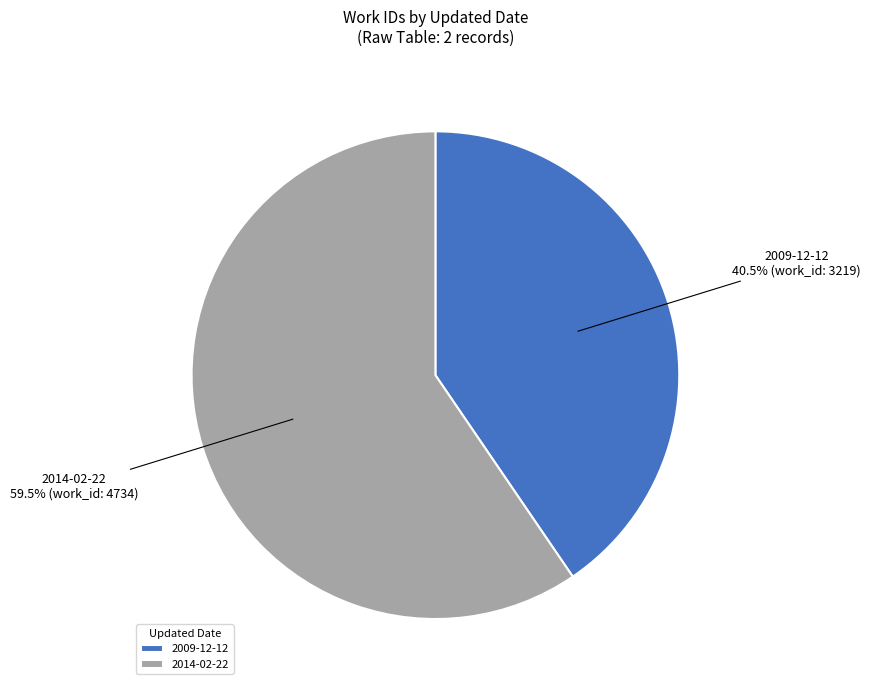

Does 2014-02-22 represent more than half of the total?

Yes